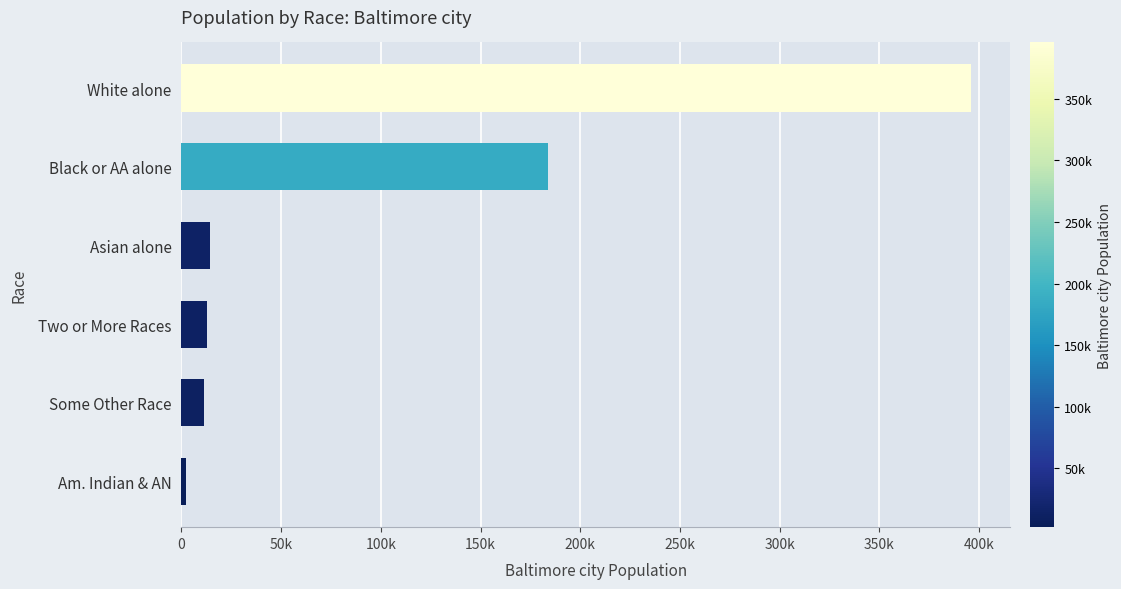

Where is the data nearest to the value 199025?

Black or AA alone